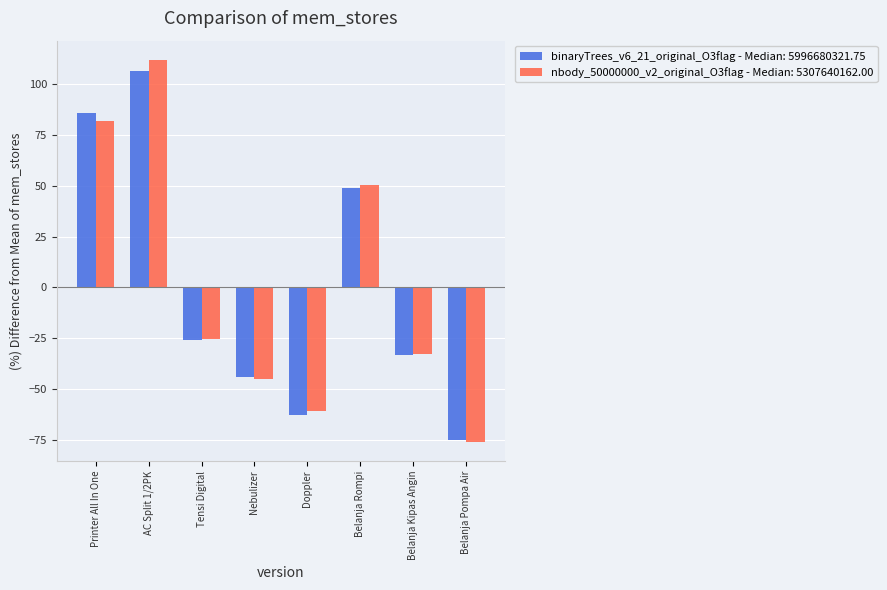

The value of nbody_50000000_v2_original_O3flag - Median: 5307640162.00 at Belanja Kipas Angin is -32.8. True or false?

True